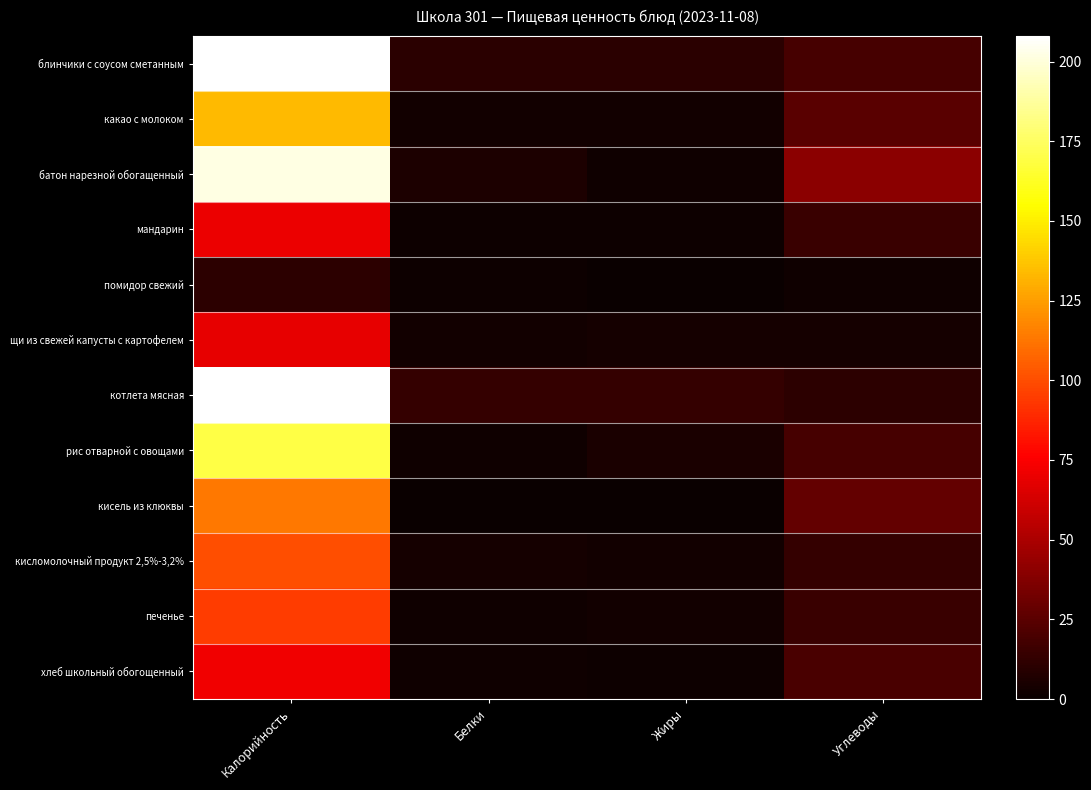

What is the spread (max minus min) of values at Калорийность?

197